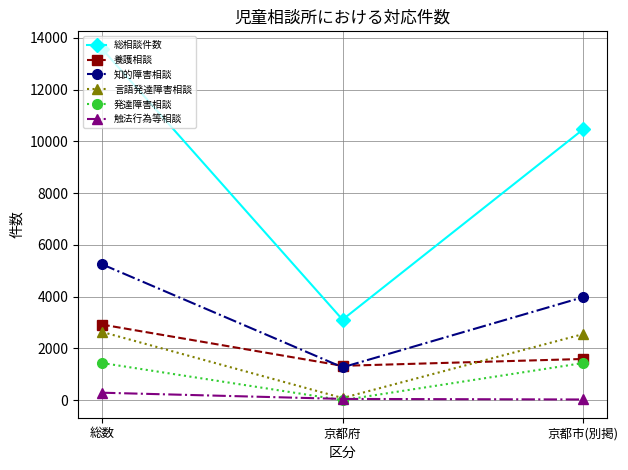

Which series changed the most between 京都府 and 京都市(別掲)?

総相談件数